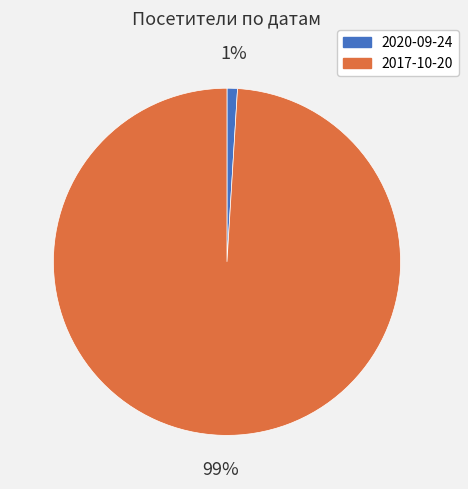

Is the sum of 2017-10-20 and 2020-09-24 greater than half?

Yes